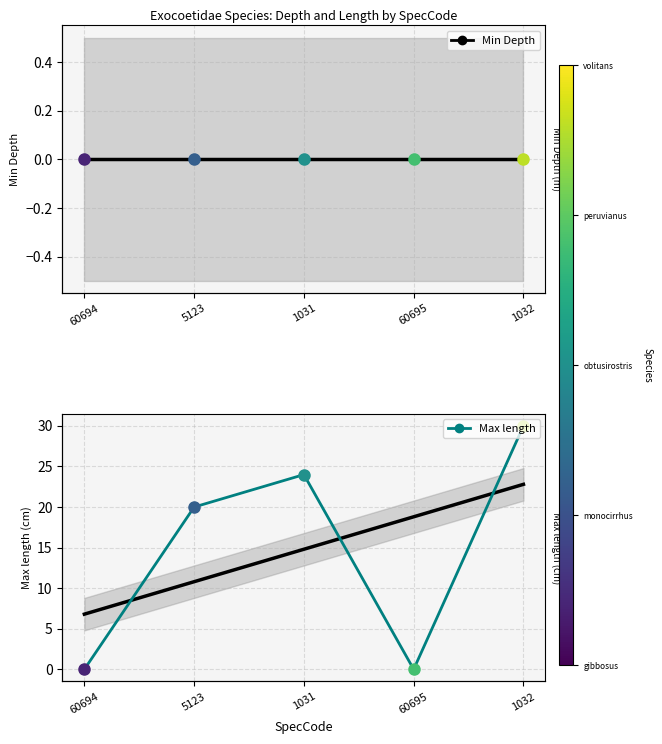

At which label is Max length closest to 15?

5123